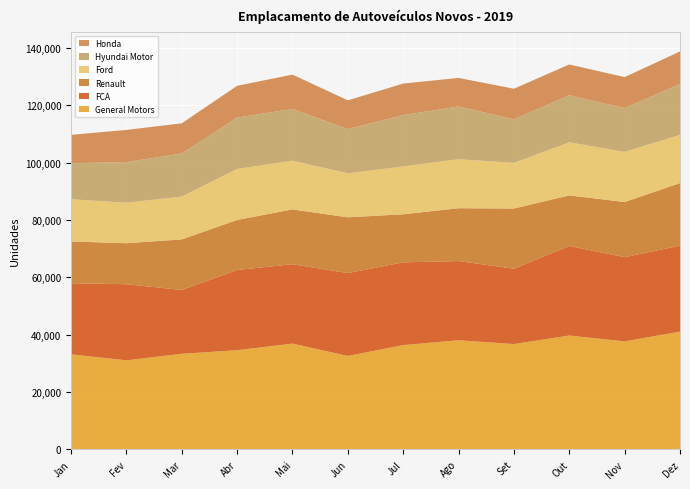

Reading left to right, extract all data points from this chart.

General Motors: Jan=33132	Fev=31051	Mar=33319	Abr=34577	Mai=36871	Jun=32576	Jul=36355	Ago=38042	Set=36724	Out=39686	Nov=37650	Dez=41040
FCA: Jan=24793	Fev=26516	Mar=22253	Abr=27958	Mai=27674	Jun=28883	Jul=28840	Ago=27606	Set=26256	Out=31205	Nov=29364	Dez=29950
Renault: Jan=14551	Fev=14297	Mar=17626	Abr=17440	Mai=19101	Jun=19435	Jul=16764	Ago=18413	Set=20986	Out=17649	Nov=19219	Dez=21836
Ford: Jan=14723	Fev=14125	Mar=14931	Abr=17783	Mai=16980	Jun=15354	Jul=16666	Ago=17090	Set=15905	Out=18493	Nov=17482	Dez=16807
Hyundai Motor: Jan=12553	Fev=14155	Mar=15029	Abr=17888	Mai=18047	Jun=15409	Jul=17912	Ago=18365	Set=15191	Out=16425	Nov=15255	Dez=17727
Honda: Jan=9888	Fev=11212	Mar=10499	Abr=11091	Mai=11966	Jun=10012	Jul=10975	Ago=9971	Set=10651	Out=10715	Nov=10799	Dez=11351